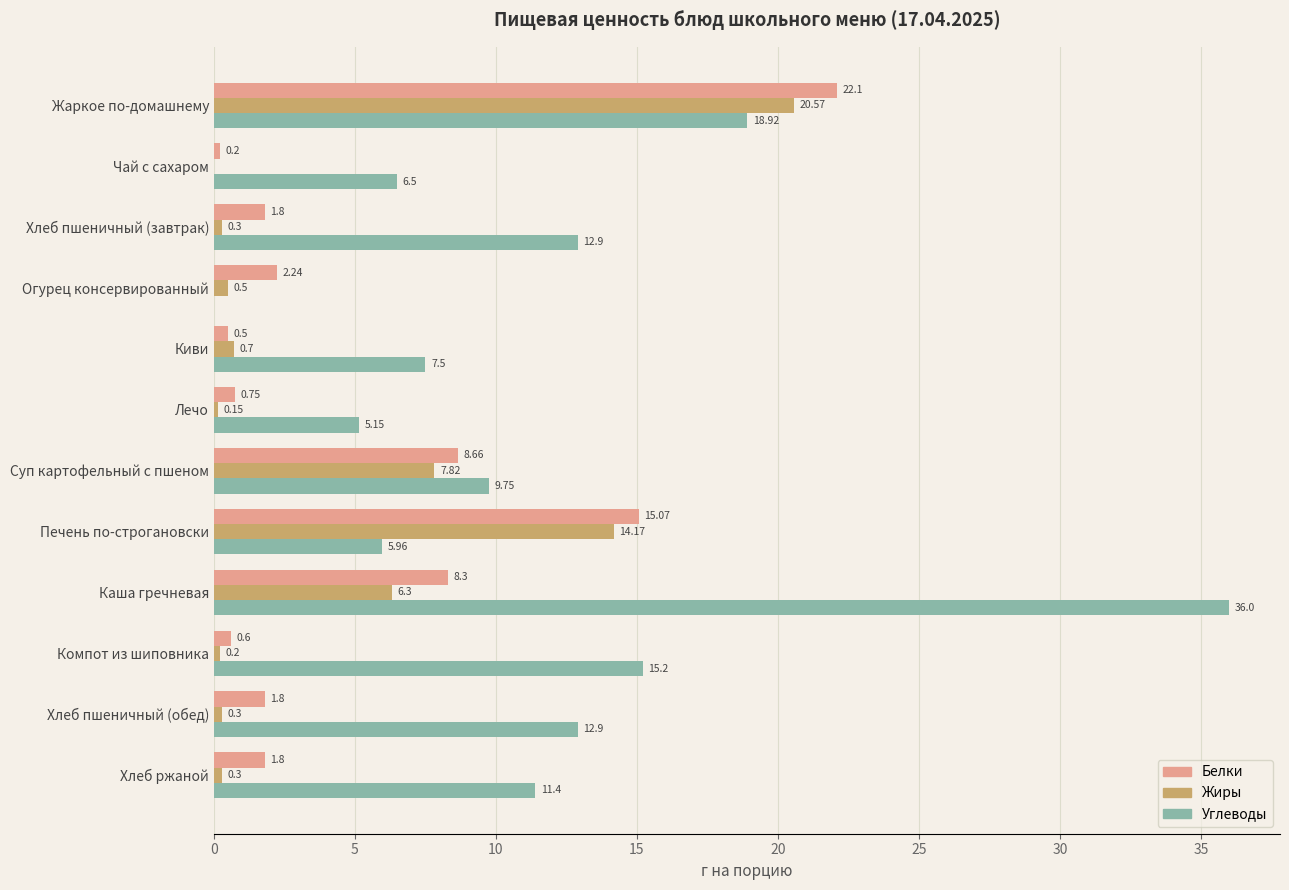

At which label is Белки closest to 11?

Суп картофельный с пшеном